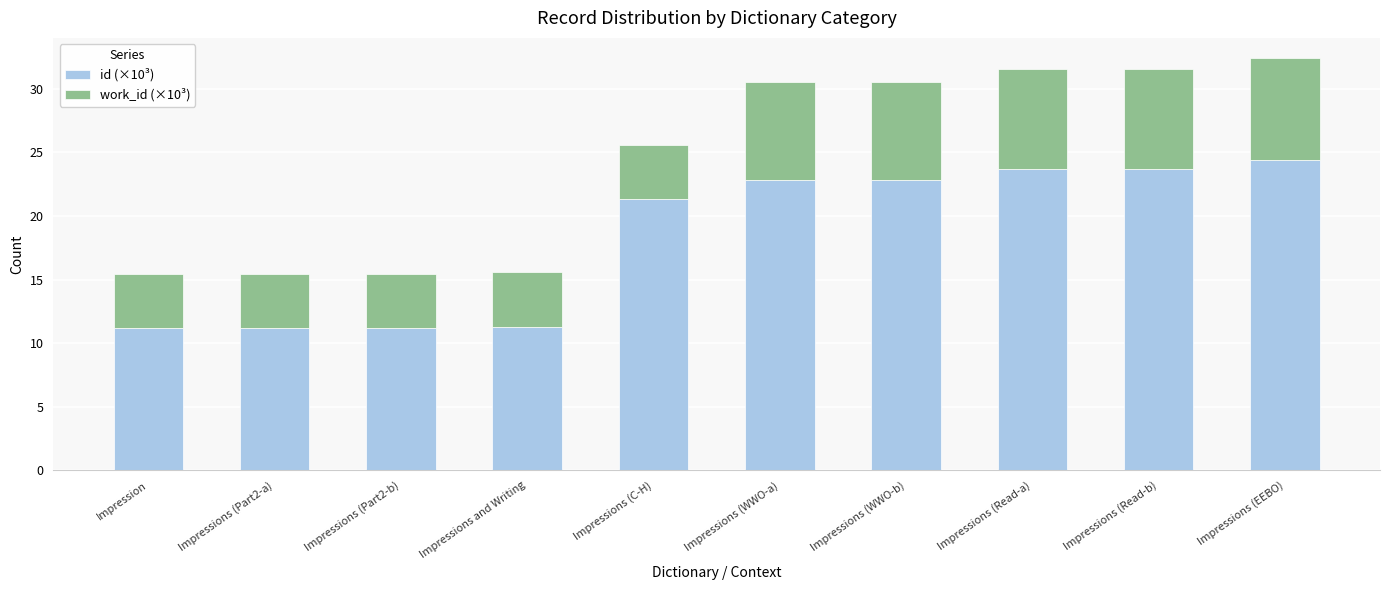

What is the average value of the id (×10³) series?

18.4